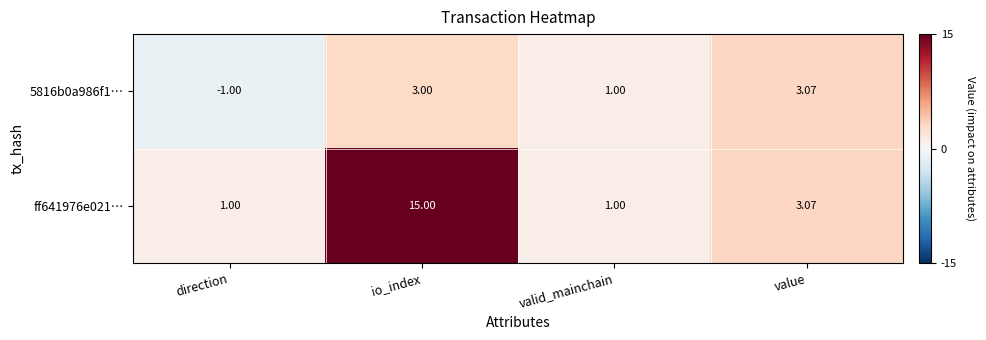

At which category does the chart reach its peak across all series?

io_index